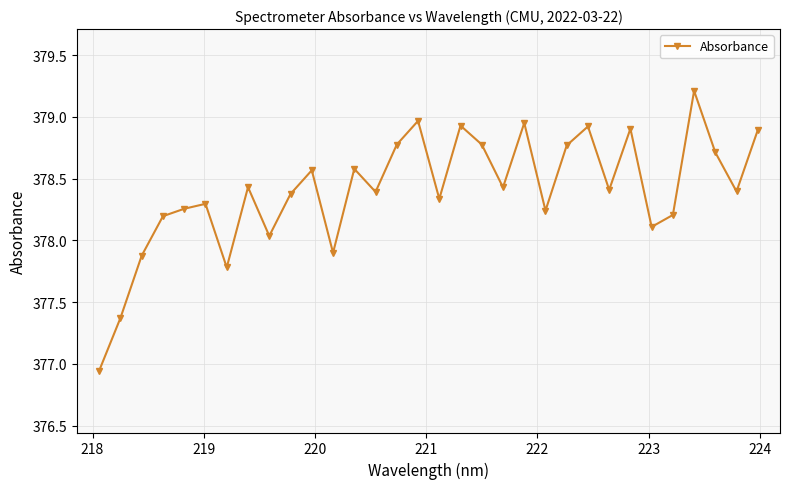

What is the highest value of the Absorbance series?

379.2